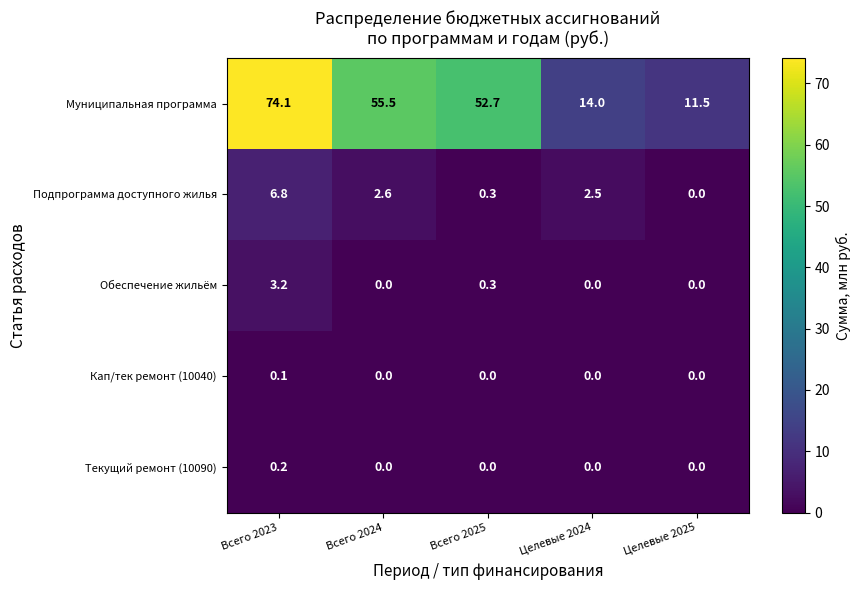

Reading left to right, transcribe all the data shown in this chart.

Муниципальная программа: Всего 2023=74.1	Всего 2024=55.5	Всего 2025=52.7	Целевые 2024=14.0	Целевые 2025=11.5
Подпрограмма доступного жилья: Всего 2023=6.8	Всего 2024=2.6	Всего 2025=0.3	Целевые 2024=2.5	Целевые 2025=0.0
Обеспечение жильём: Всего 2023=3.2	Всего 2024=0.0	Всего 2025=0.3	Целевые 2024=0.0	Целевые 2025=0.0
Кап/тек ремонт (10040): Всего 2023=0.1	Всего 2024=0.0	Всего 2025=0.0	Целевые 2024=0.0	Целевые 2025=0.0
Текущий ремонт (10090): Всего 2023=0.2	Всего 2024=0.0	Всего 2025=0.0	Целевые 2024=0.0	Целевые 2025=0.0